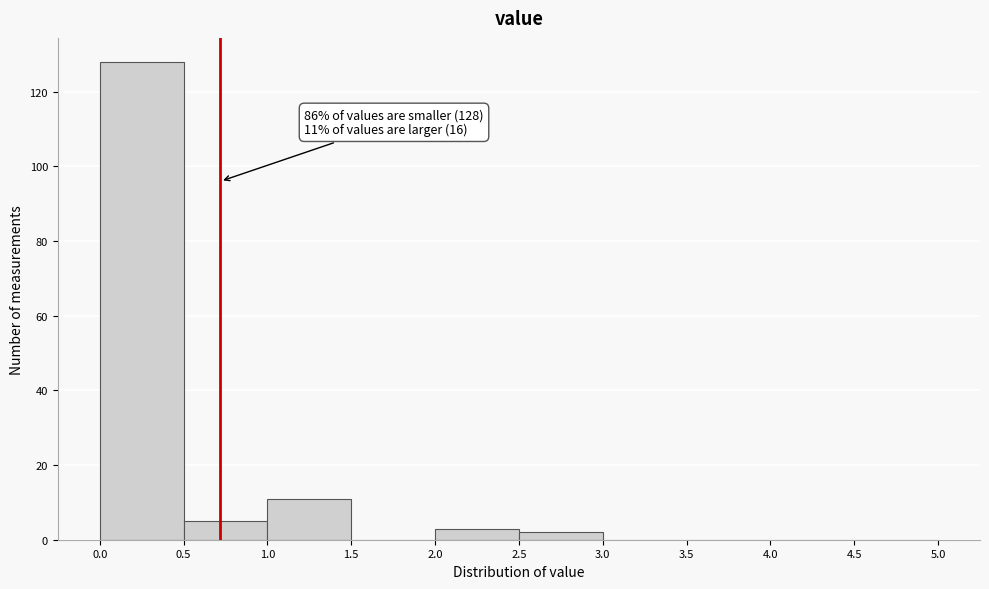

Over which range of the x-axis is the bar tallest?

0.0 to 0.5